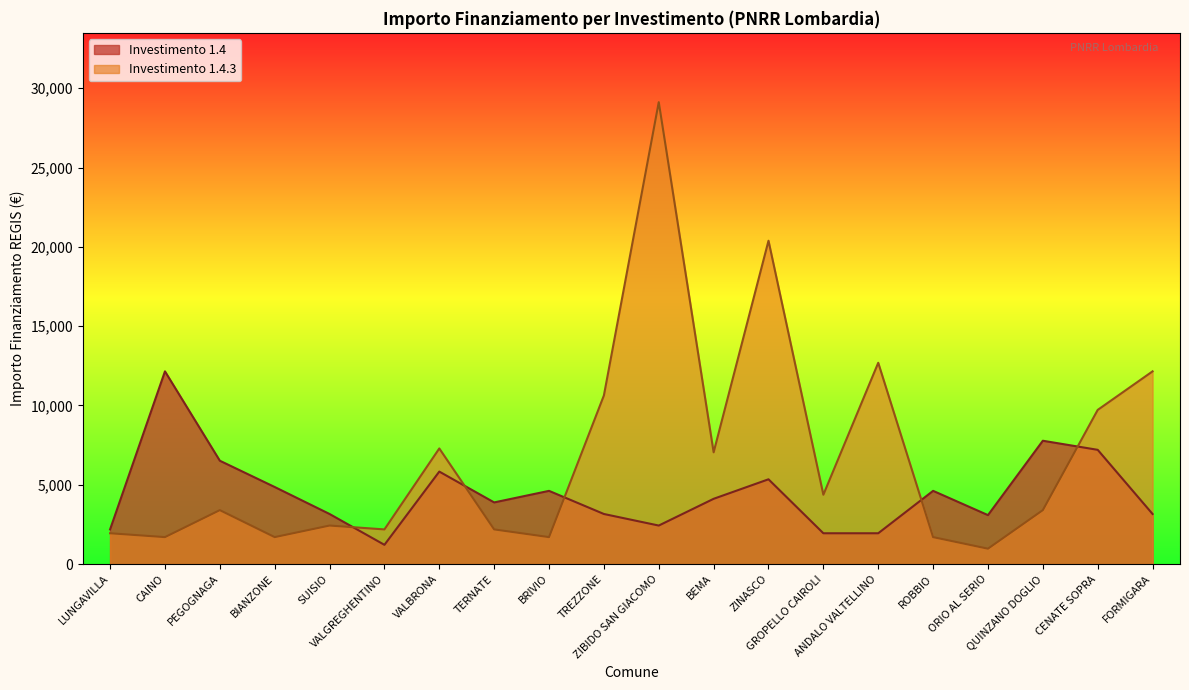

Between CENATE SOPRA and BIANZONE, which is larger?

CENATE SOPRA